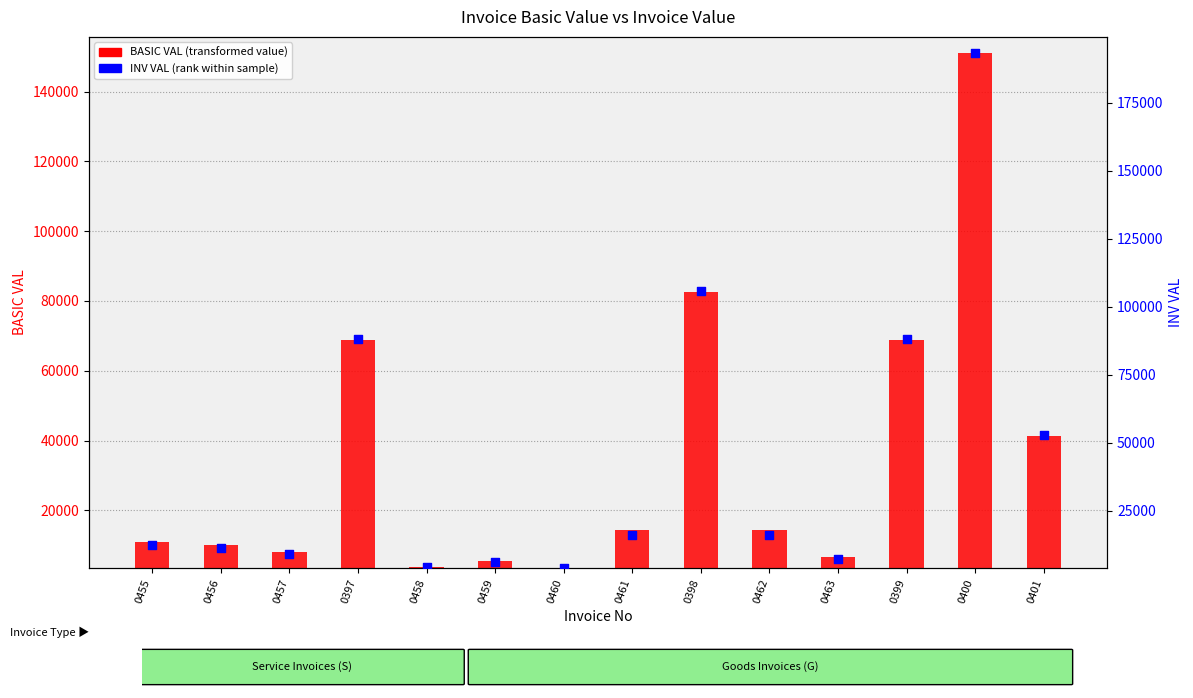

At how many categories does at least one series exceed 191966?

1